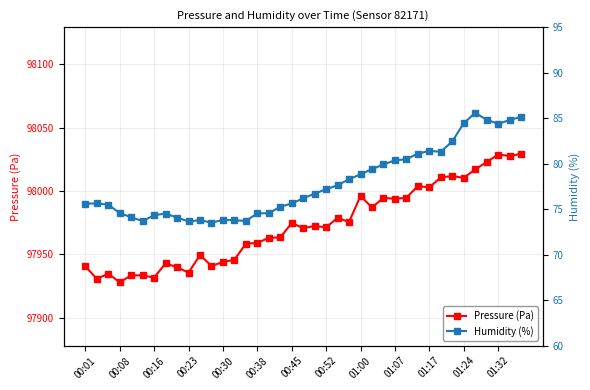

What is the highest value of the Humidity (%) series?

85.6